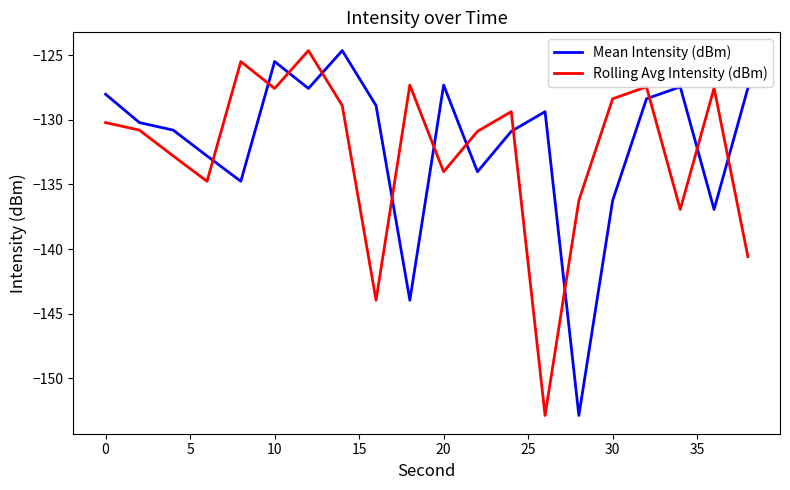

What is the difference between the maximum and minimum values in the Rolling Avg Intensity (dBm) series?

28.3